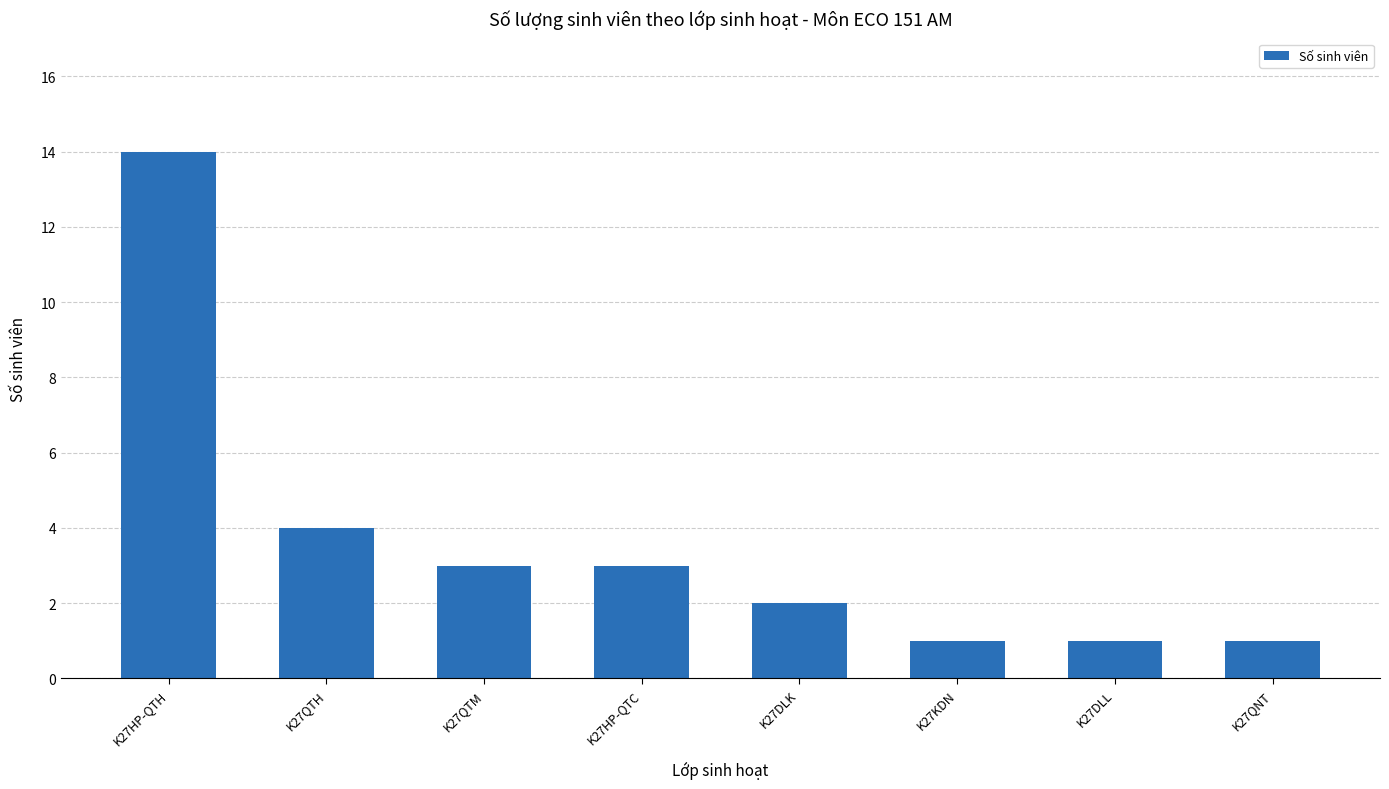

What is the value of the 7th bar from the left?

1